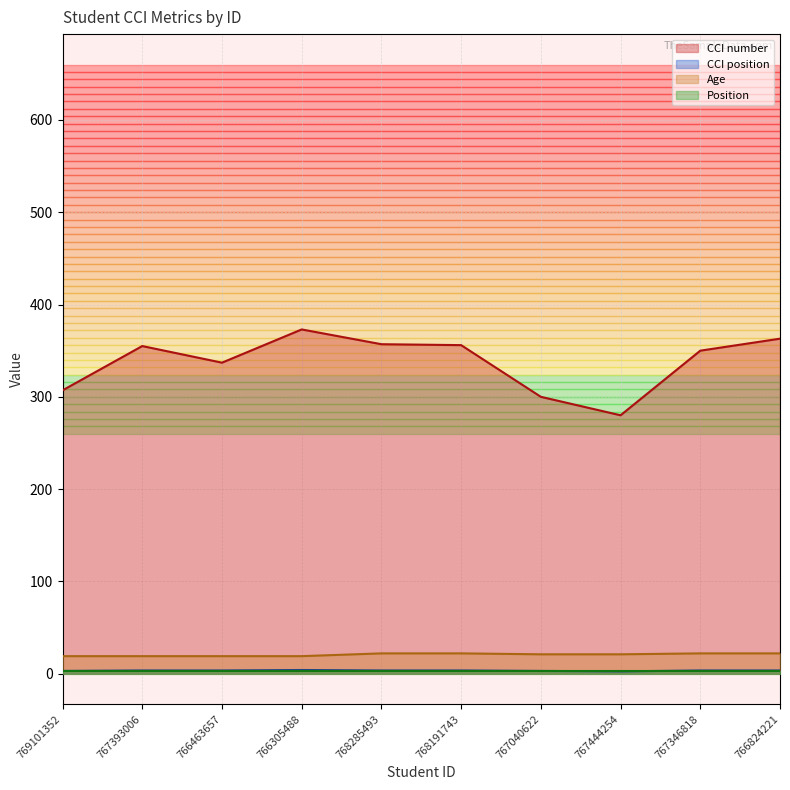

The CCI number series shows 280.0 at 767444254. True or false?

True